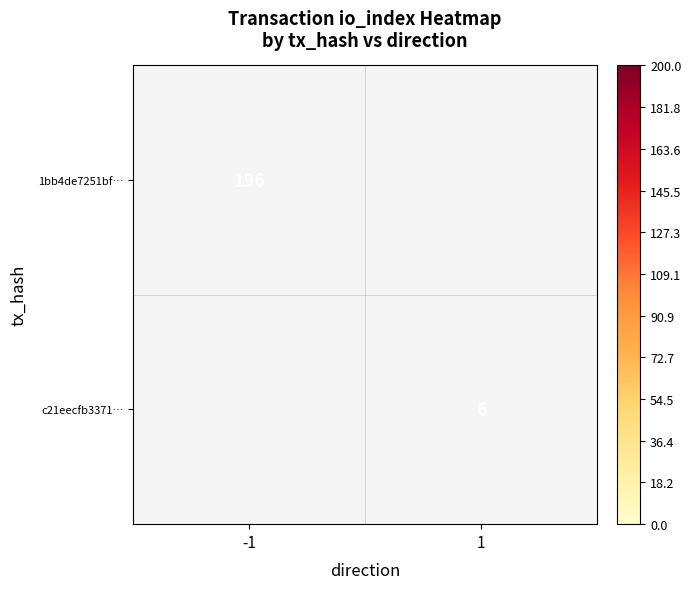

Is the value of c21eecfb3371… at 1 greater than the value of 1bb4de7251bf… at -1?

No